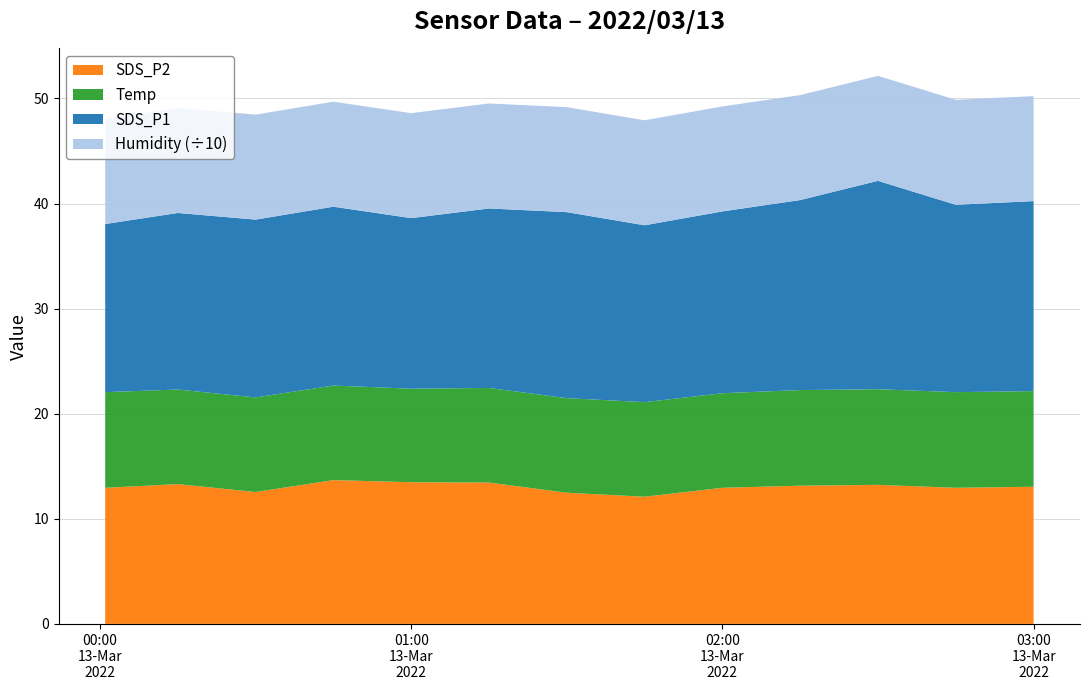

Reading right to left, list all the values displayed in this chart.

SDS_P1: 2022/03/13 03:00=18.1	2022/03/13 02:45=17.8	2022/03/13 02:30=19.8	2022/03/13 02:15=18.1	2022/03/13 02:00=17.3	2022/03/13 01:45=16.8	2022/03/13 01:30=17.7	2022/03/13 01:15=17.1	2022/03/13 01:00=16.2	2022/03/13 00:45=17.0	2022/03/13 00:30=16.9	2022/03/13 00:15=16.8	2022/03/13 00:01=16.0
SDS_P2: 2022/03/13 03:00=13.1	2022/03/13 02:45=12.9	2022/03/13 02:30=13.2	2022/03/13 02:15=13.2	2022/03/13 02:00=12.9	2022/03/13 01:45=12.1	2022/03/13 01:30=12.5	2022/03/13 01:15=13.4	2022/03/13 01:00=13.5	2022/03/13 00:45=13.7	2022/03/13 00:30=12.6	2022/03/13 00:15=13.3	2022/03/13 00:01=12.9
Temp: 2022/03/13 03:00=9.1	2022/03/13 02:45=9.1	2022/03/13 02:30=9.1	2022/03/13 02:15=9.1	2022/03/13 02:00=9.0	2022/03/13 01:45=9.0	2022/03/13 01:30=9.0	2022/03/13 01:15=9.0	2022/03/13 01:00=8.9	2022/03/13 00:45=9.0	2022/03/13 00:30=9.0	2022/03/13 00:15=9.0	2022/03/13 00:01=9.1
Humidity: 2022/03/13 03:00=99.9	2022/03/13 02:45=99.9	2022/03/13 02:30=99.9	2022/03/13 02:15=99.9	2022/03/13 02:00=99.9	2022/03/13 01:45=99.9	2022/03/13 01:30=99.9	2022/03/13 01:15=99.9	2022/03/13 01:00=99.9	2022/03/13 00:45=99.9	2022/03/13 00:30=99.9	2022/03/13 00:15=99.9	2022/03/13 00:01=99.9